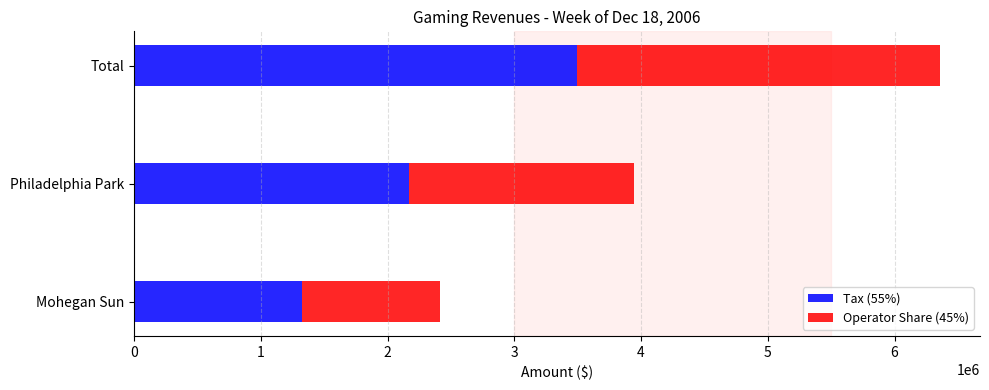

Which category has the lowest value in the Tax (55%) series?

Mohegan Sun